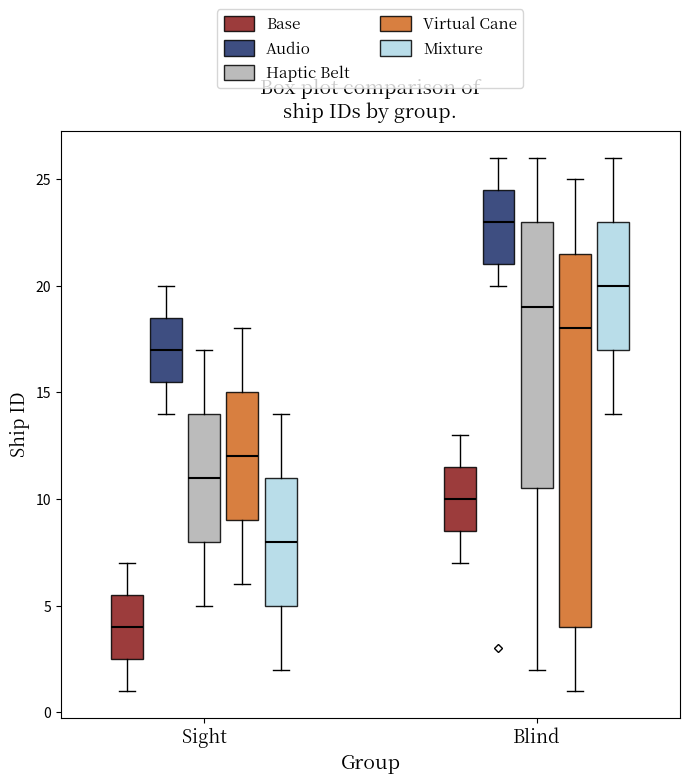

Where is the upper edge of the box for Sight (Virtual Cane) on the y-axis? The values are not printed on the chart, so give them approximately, as read against the axis.

15.0